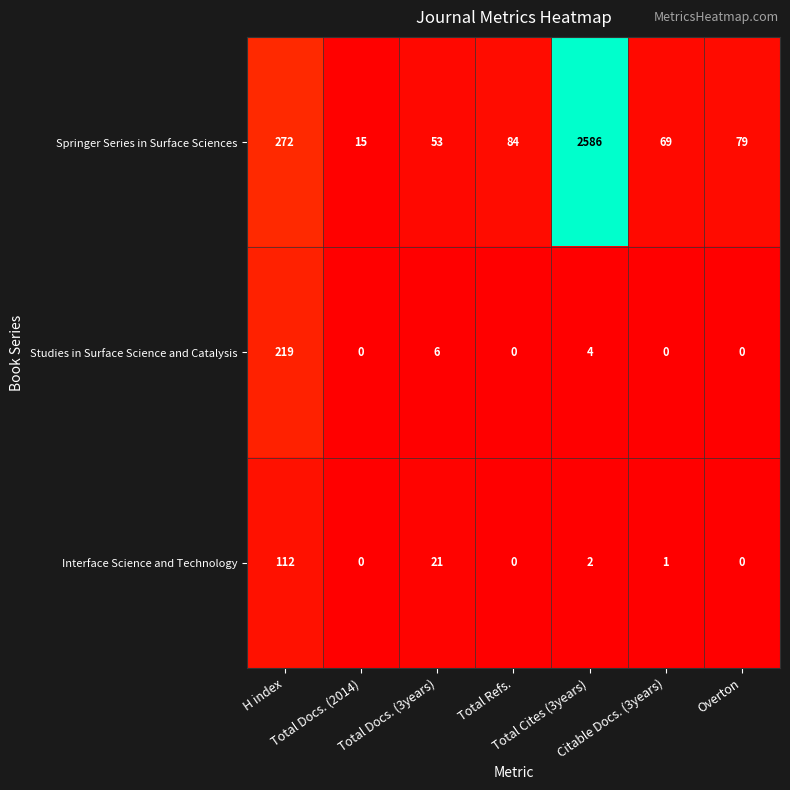

What is the average value of the Studies in Surface Science and Catalysis series?

33